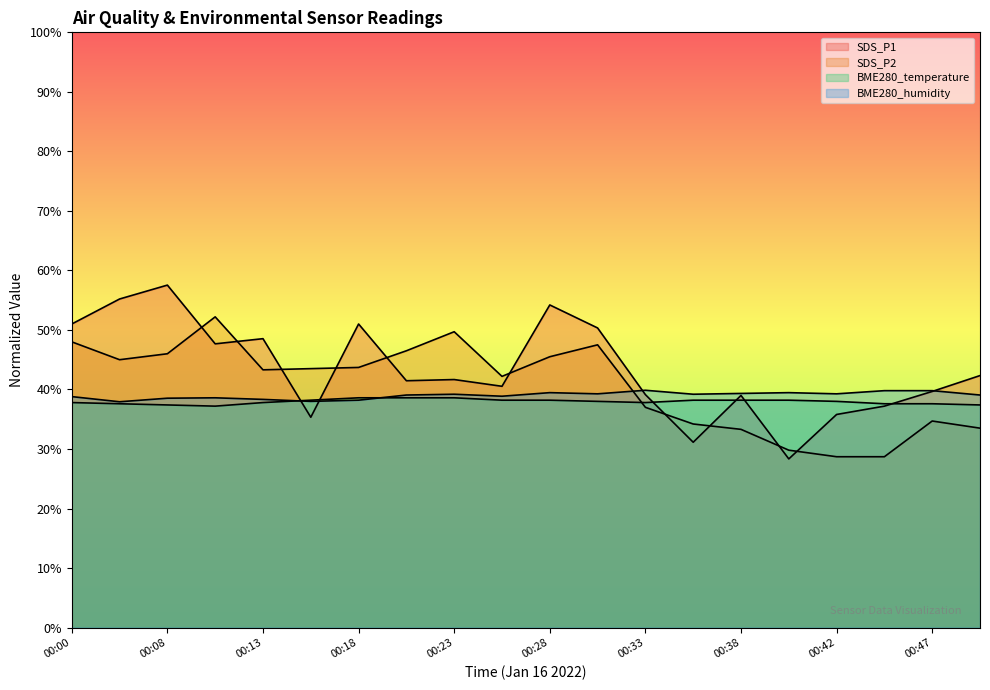

How many lines are shown in the chart?

4